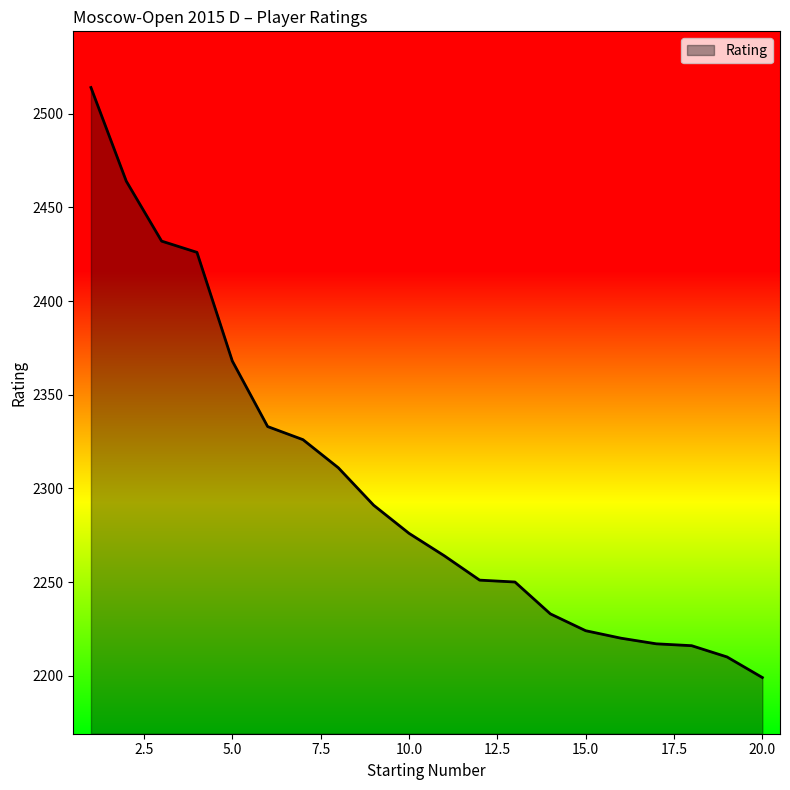

What is the difference between the maximum and minimum values?

315